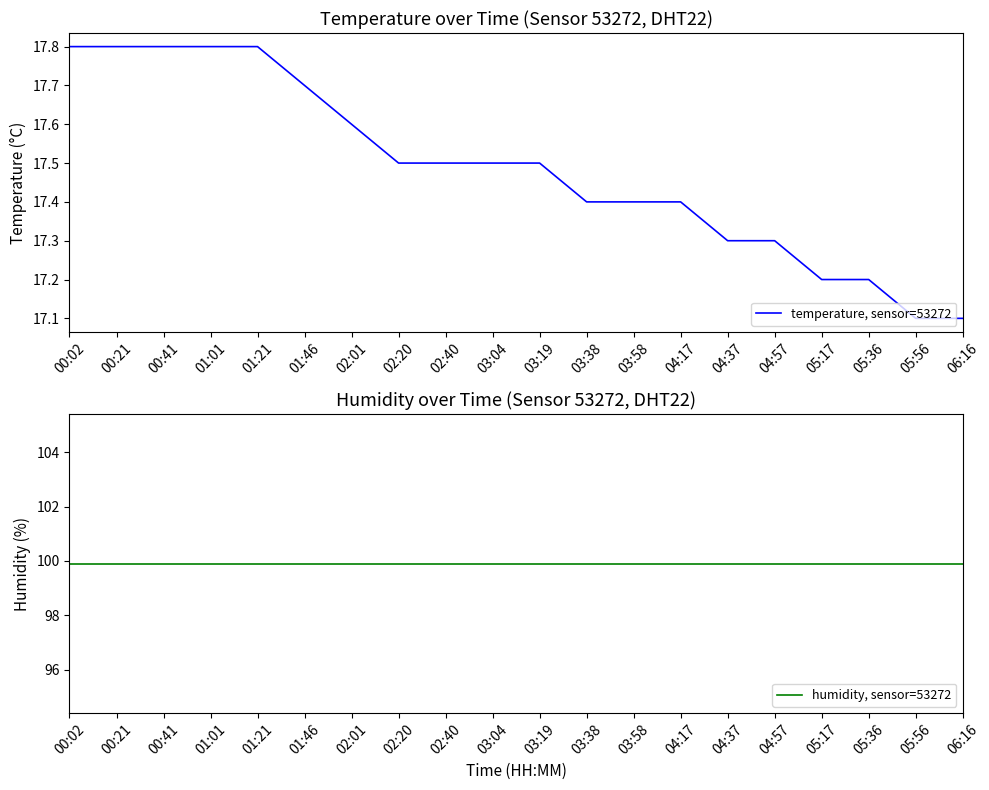

Which has a higher value, 04:57 or 00:21?

00:21